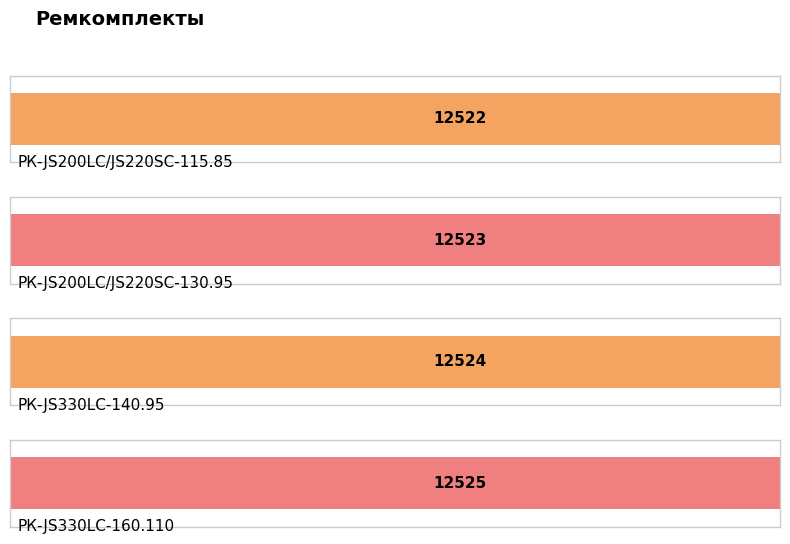

Rank the categories by value from lowest to highest.

РК-JS200LC/JS220SC-115.85, РК-JS200LC/JS220SC-130.95, РК-JS330LC-140.95, РК-JS330LC-160.110